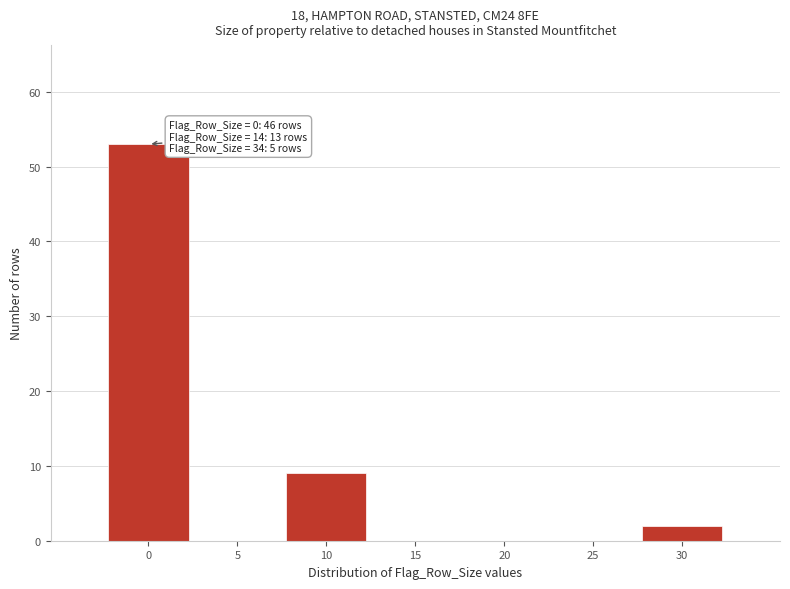

Reading left to right, list all the values displayed in this chart.

0=53	5=0	10=9	15=0	20=0	25=0	30=2